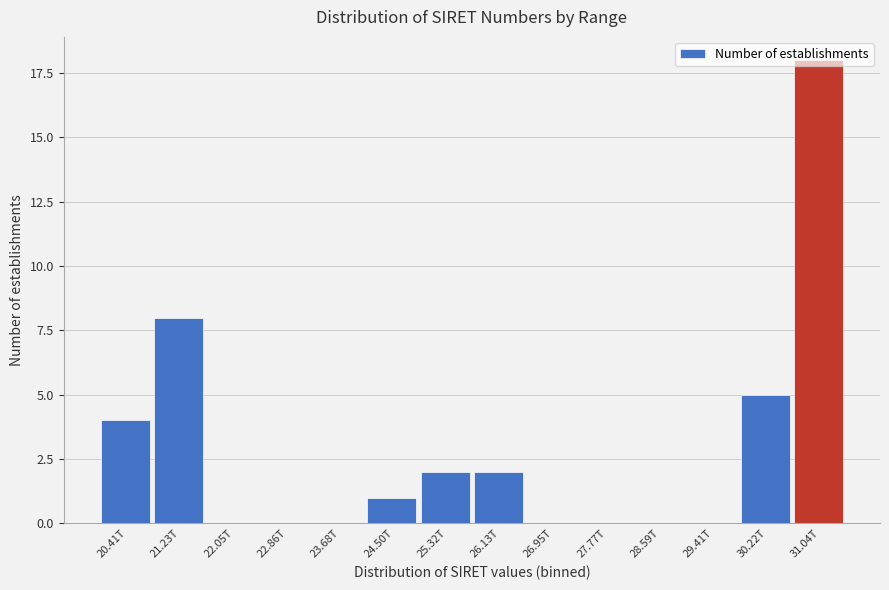

What is the maximum value shown in the chart?

18